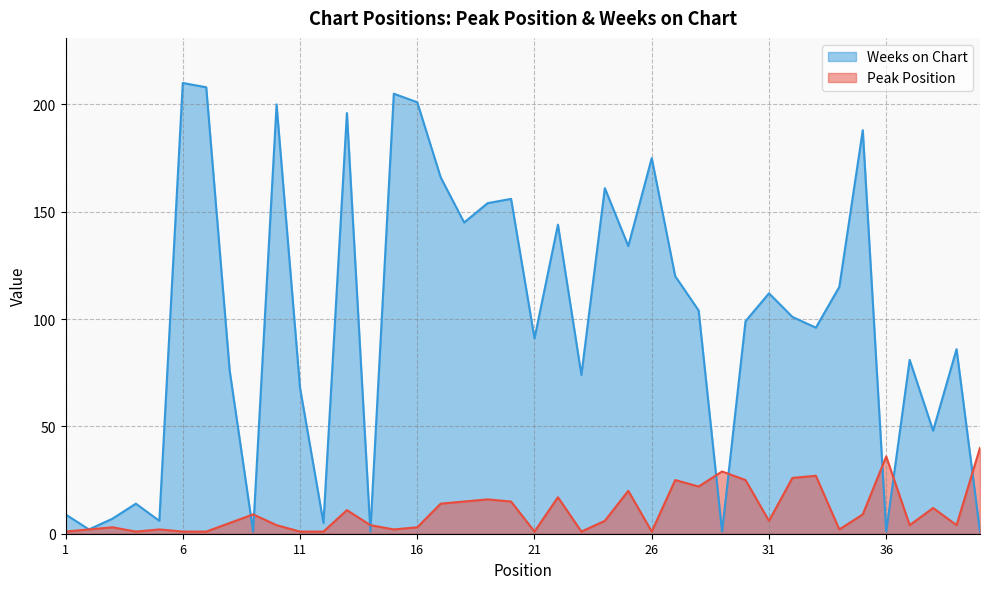

At how many categories does at least one series exceed 196?

5